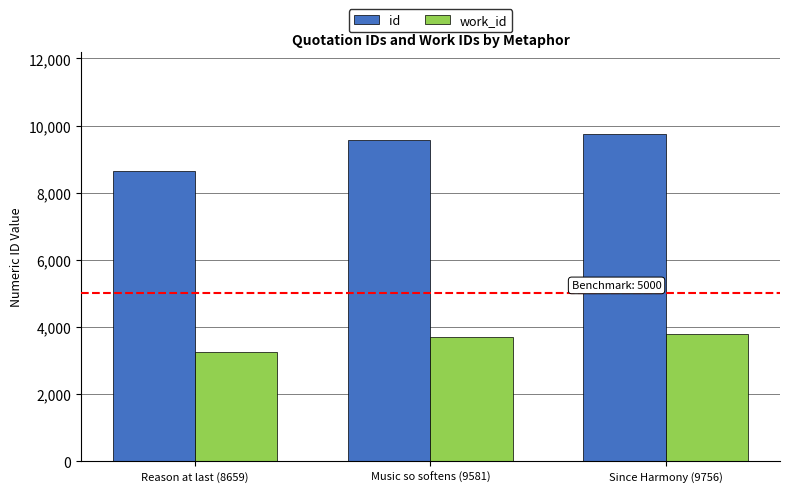

Rank the series by their maximum value, from highest to lowest.

id, work_id